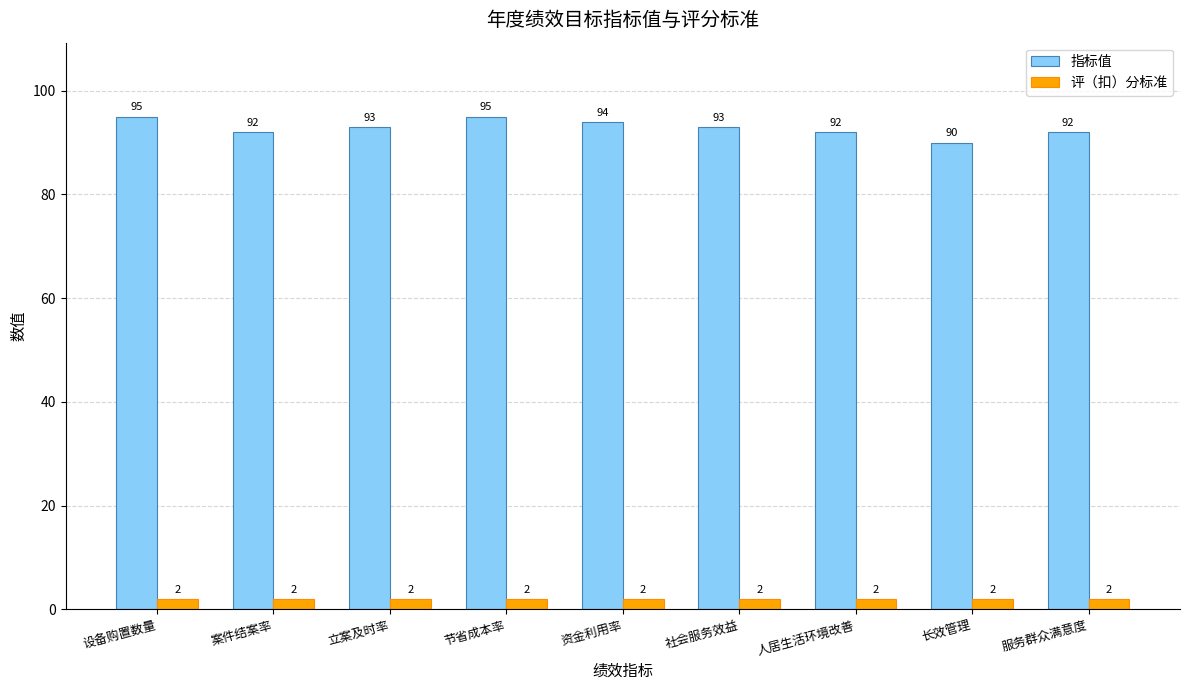

What is the total value across all series at 立案及时率?

95